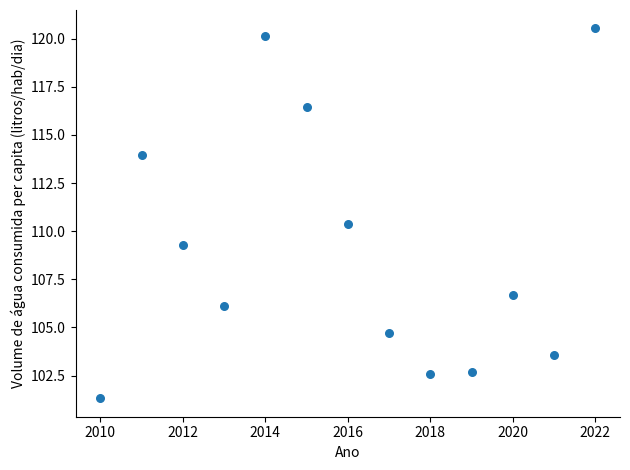

What is the range of X values (max minus min)?

12.0